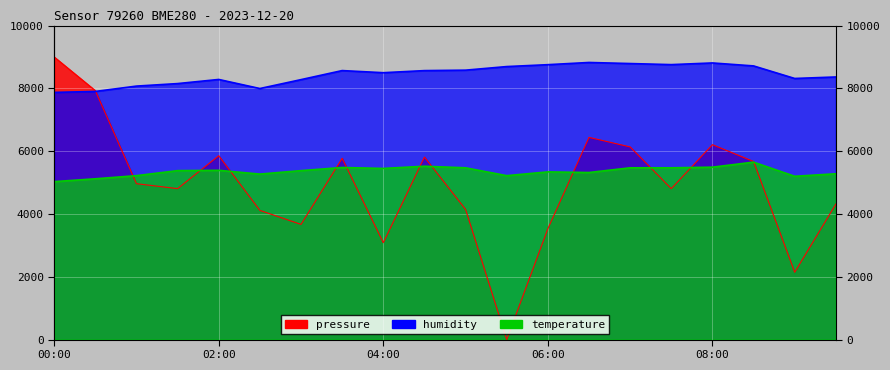

Does the chart display data point markers on the line(s)?

No